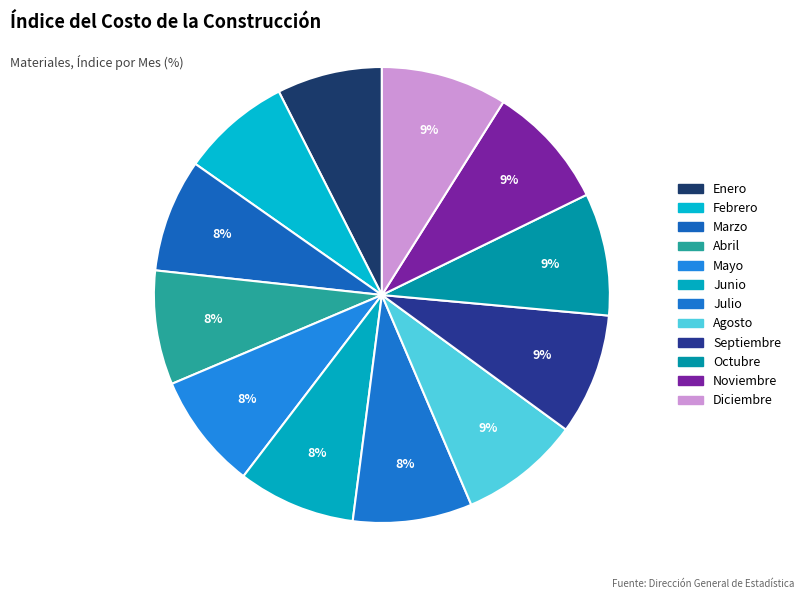

How many segments does this pie chart have?

12